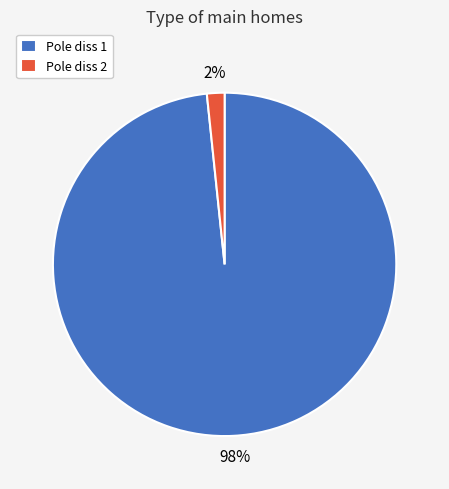

Which category has the biggest portion of the pie?

Pole diss 1